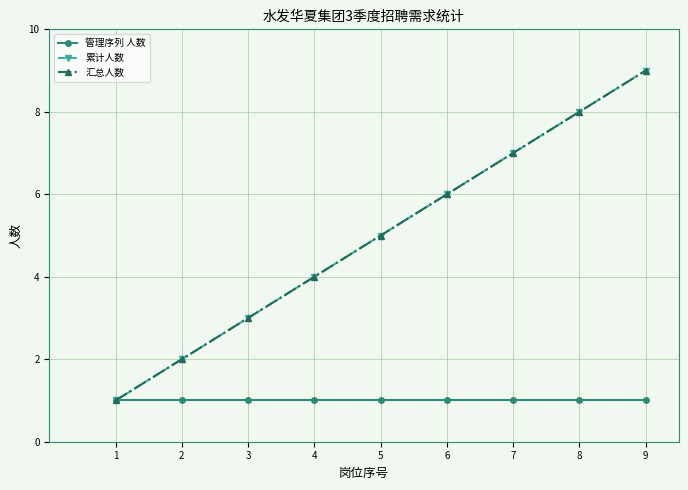

Which series has the largest total across all categories?

累计人数